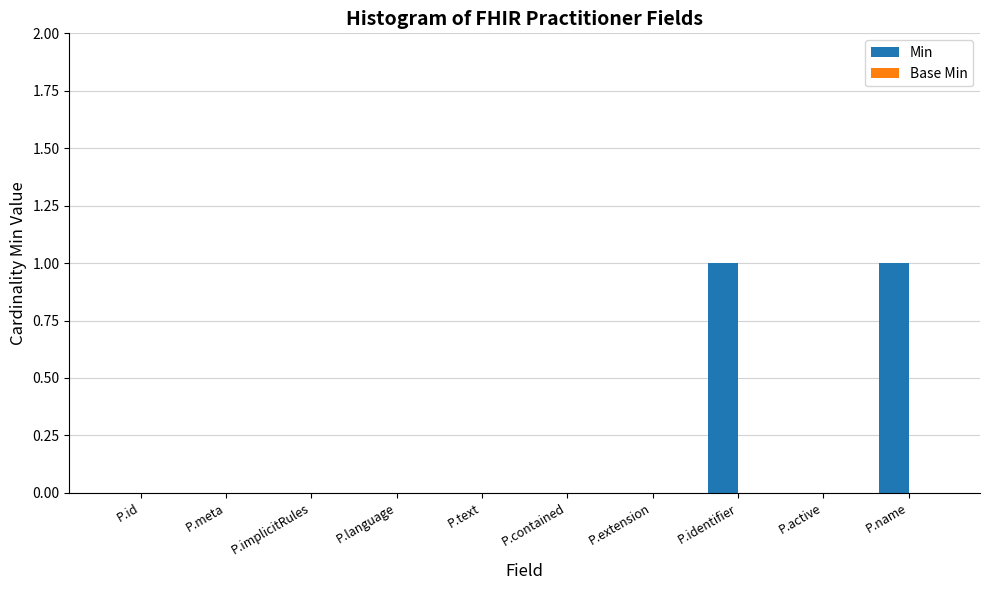

The chart shows a value of 1 at P.contained. True or false?

False